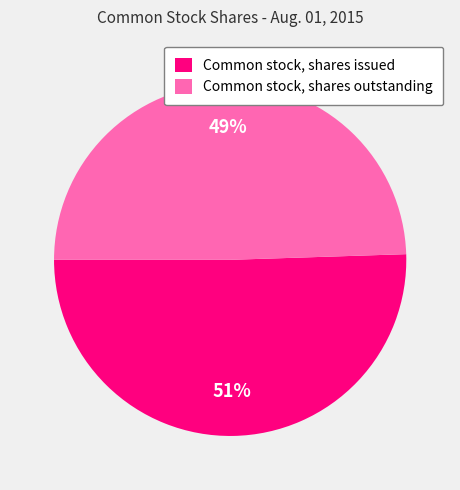

To the nearest percent, what is the average slice percentage?

50%